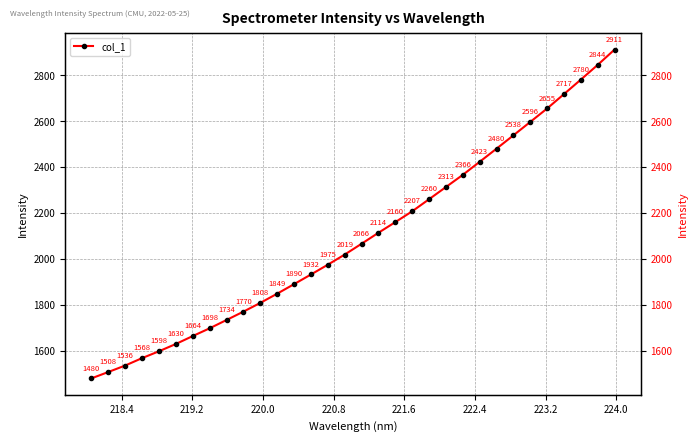

Is it true that the value at 14 is 2577.9?

False